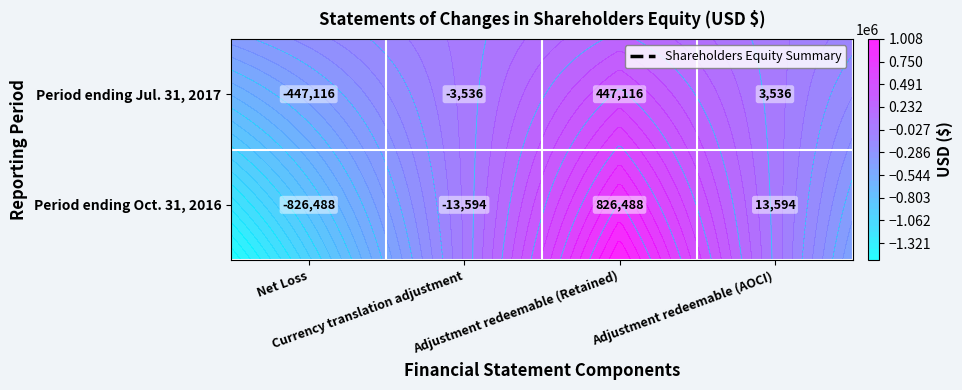

Is it true that Adjustment of redeemable capital shares (AOCI) equals 21029 at 0?

False